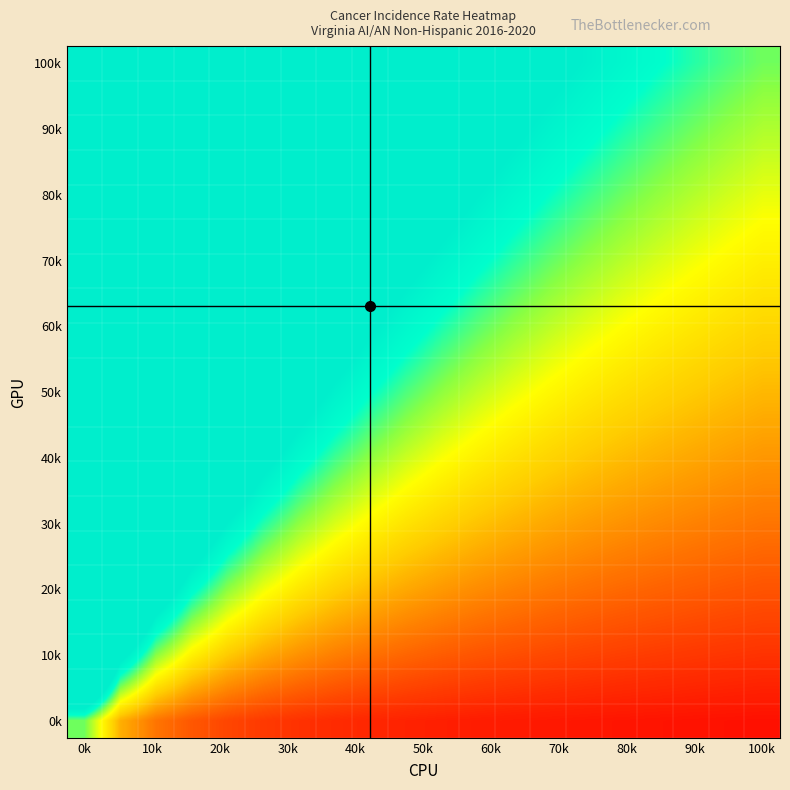

Which category has the lowest value across all series?

100k